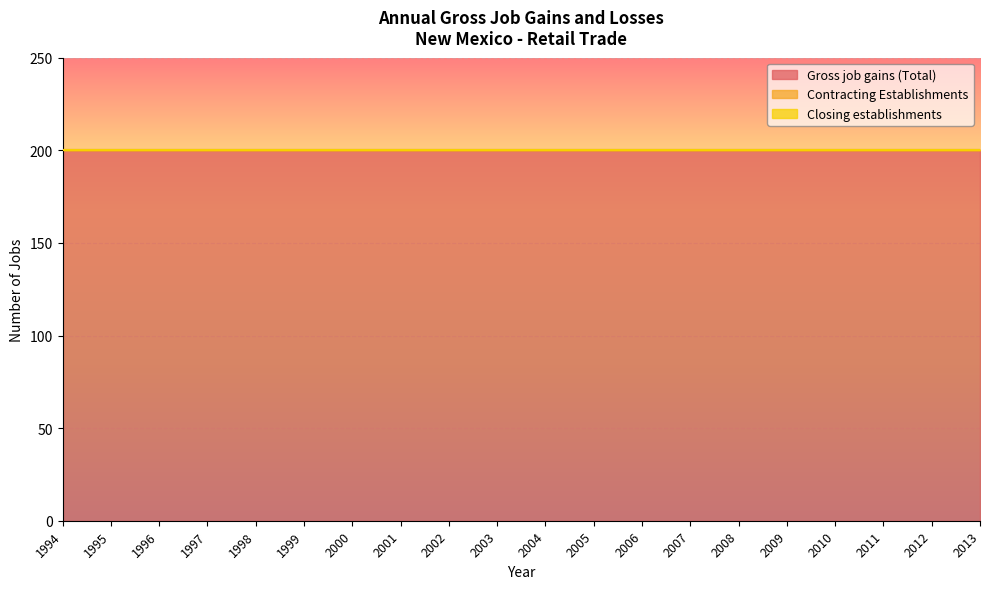

Reading right to left, list all the values displayed in this chart.

Gross job gains (Total): 2013=200	2012=200	2011=200	2010=200	2009=200	2008=200	2007=200	2006=200	2005=200	2004=200	2003=200	2002=200	2001=200	2000=200	1999=200	1998=200	1997=200	1996=200	1995=200	1994=200
Contracting Establishments: 2013=0	2012=0	2011=0	2010=0	2009=0	2008=0	2007=0	2006=0	2005=0	2004=0	2003=0	2002=0	2001=0	2000=0	1999=0	1998=0	1997=0	1996=0	1995=0	1994=0
Closing establishments: 2013=0	2012=0	2011=0	2010=0	2009=0	2008=0	2007=0	2006=0	2005=0	2004=0	2003=0	2002=0	2001=0	2000=0	1999=0	1998=0	1997=0	1996=0	1995=0	1994=0